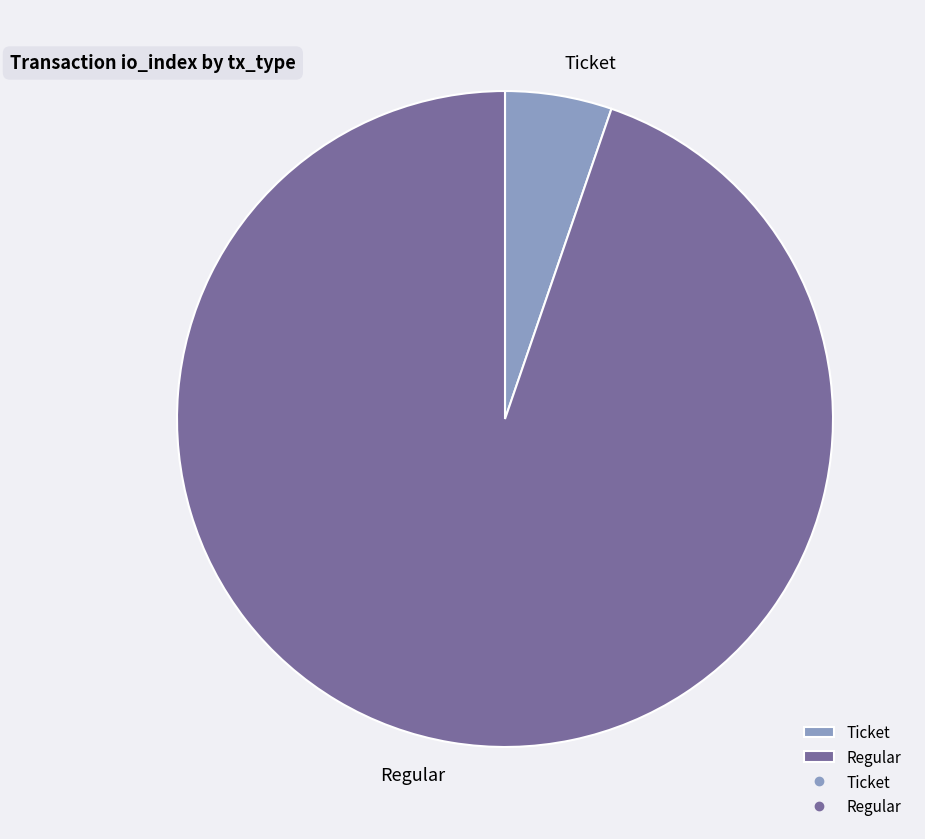

Is there any slice that represents more than half of the pie?

Yes